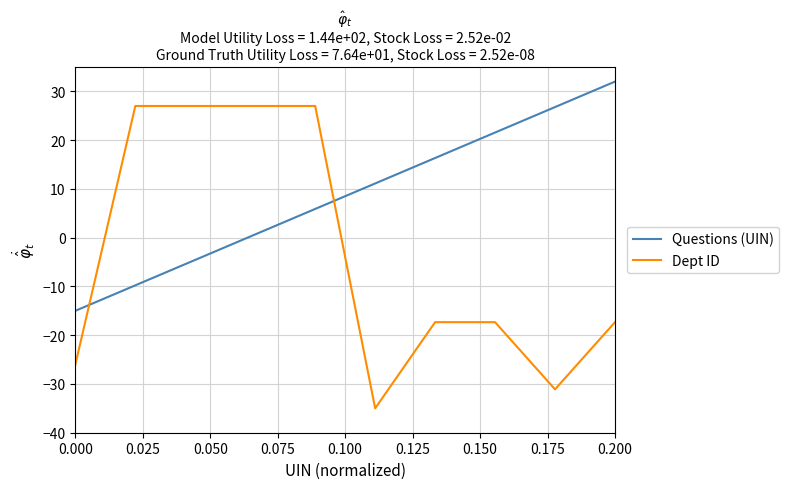

What is the average value of the Questions (UIN) series?

8.5